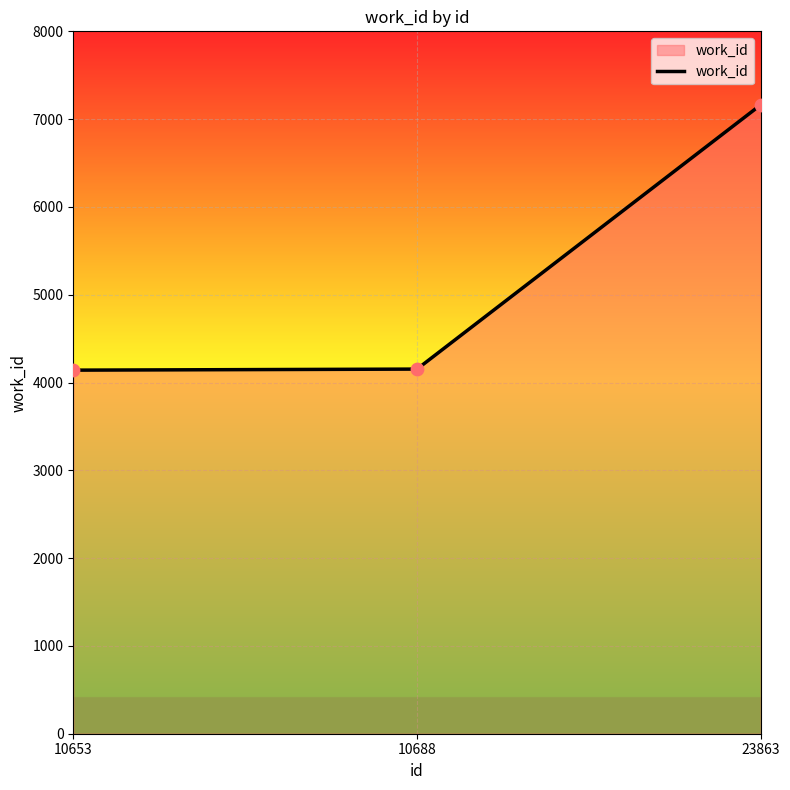

What is the ratio of the value at 10653 to the value at 10688?

1.0